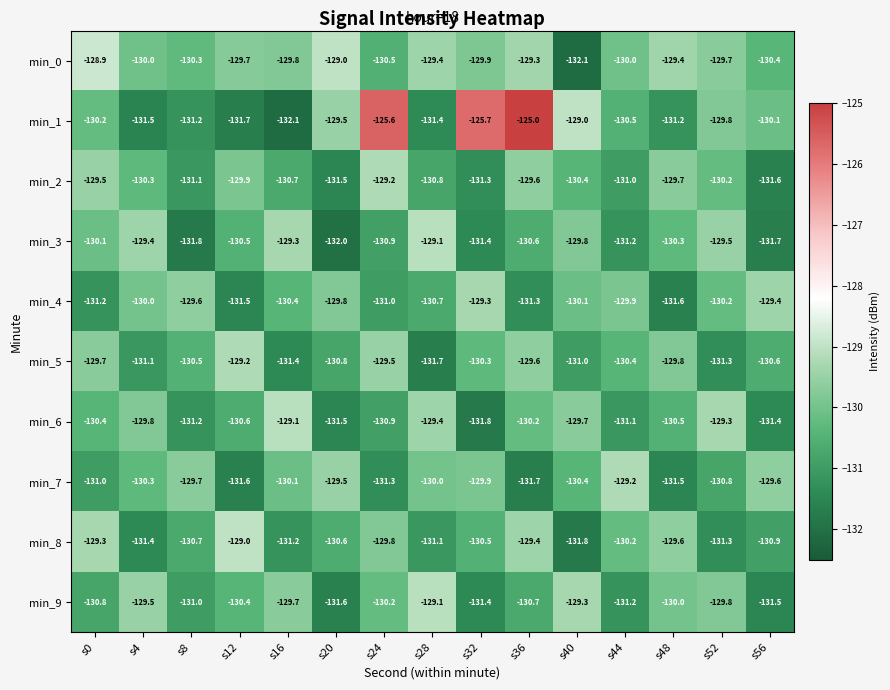

How many data points does each series have?

15